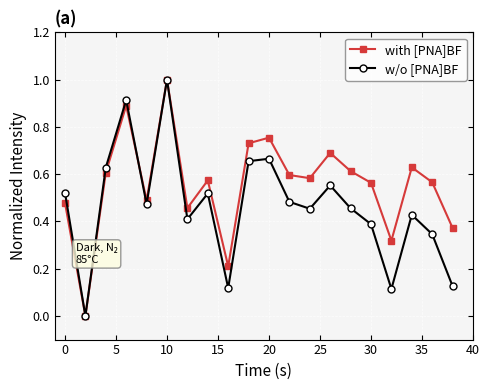

Rank the series by their average value, from lowest to highest.

w/o [PNA]BF, with [PNA]BF